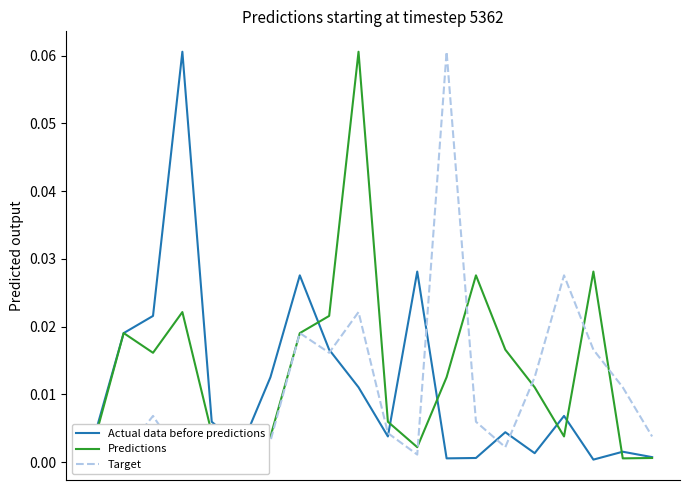

Which series has the widest spread of values?

Actual data before predictions